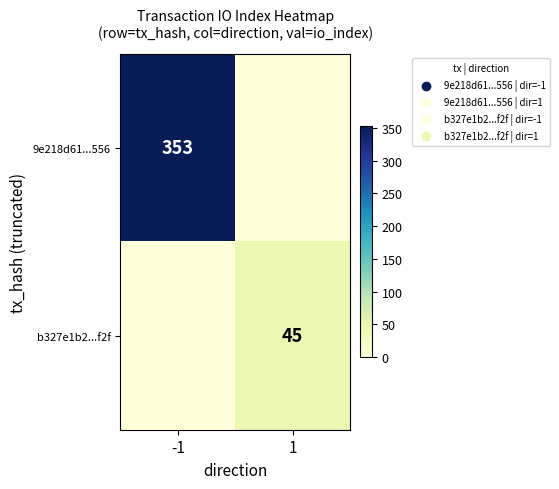

The value of 9e218d61...556 at -1 is 353. True or false?

True